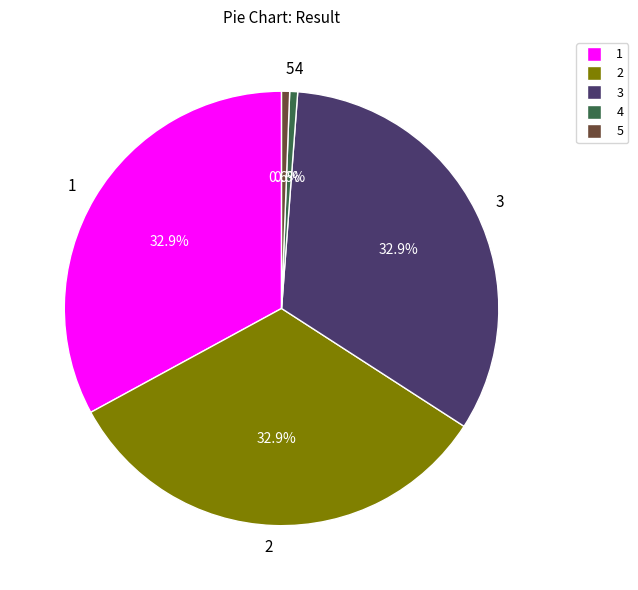

Approximately how many times larger is the value at 3 compared to 4?

55.8